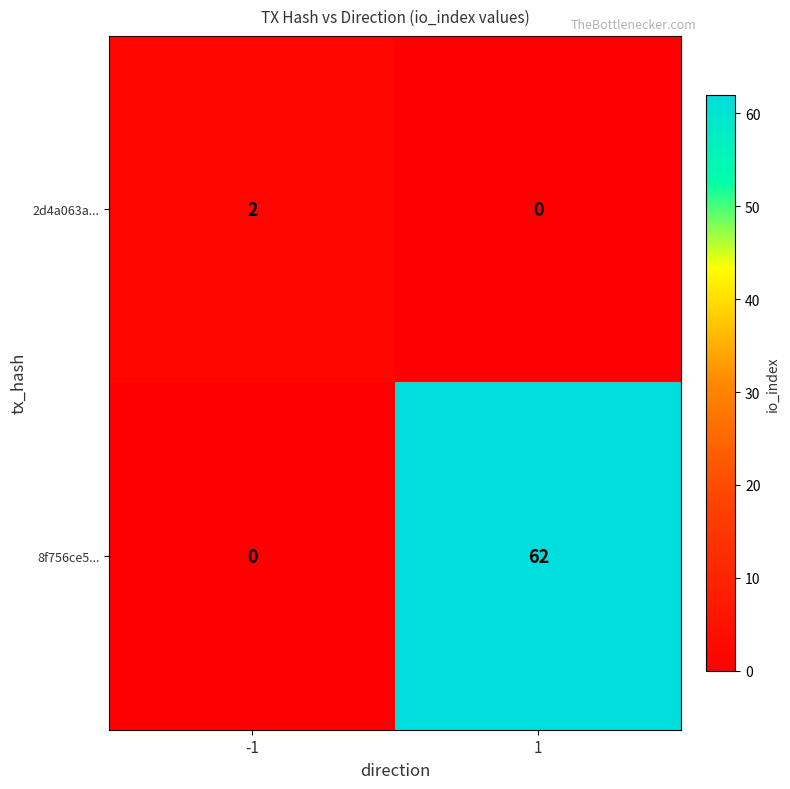

What is the sum of the 8f756ce5... values at -1 and 1?

62